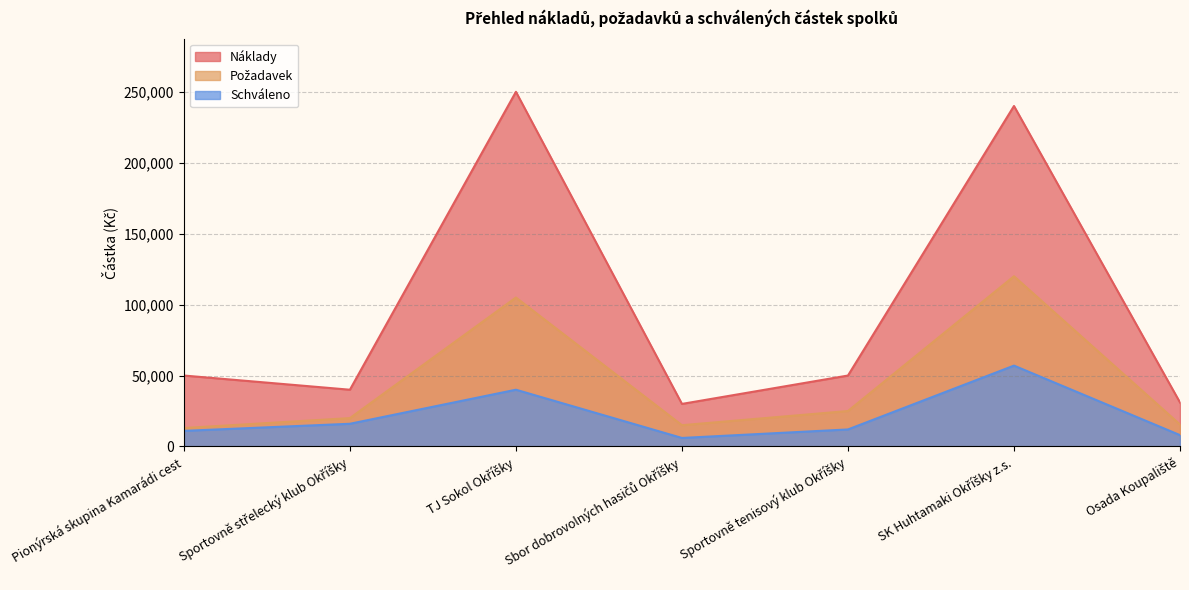

How many values in the Schváleno series exceed 12000?

3